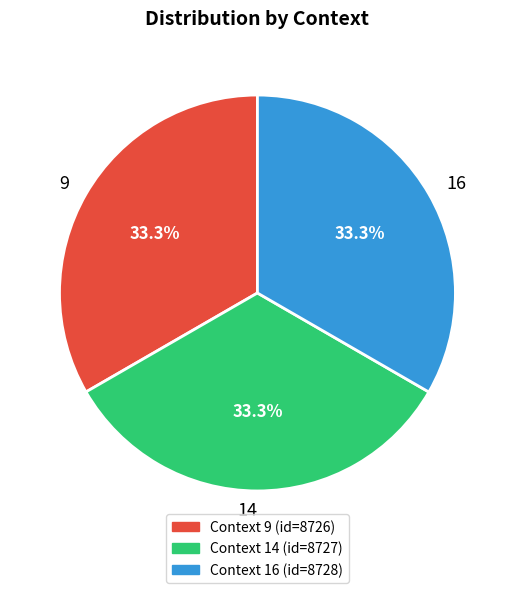

To the nearest percent, what percentage of the pie is 16?

33%